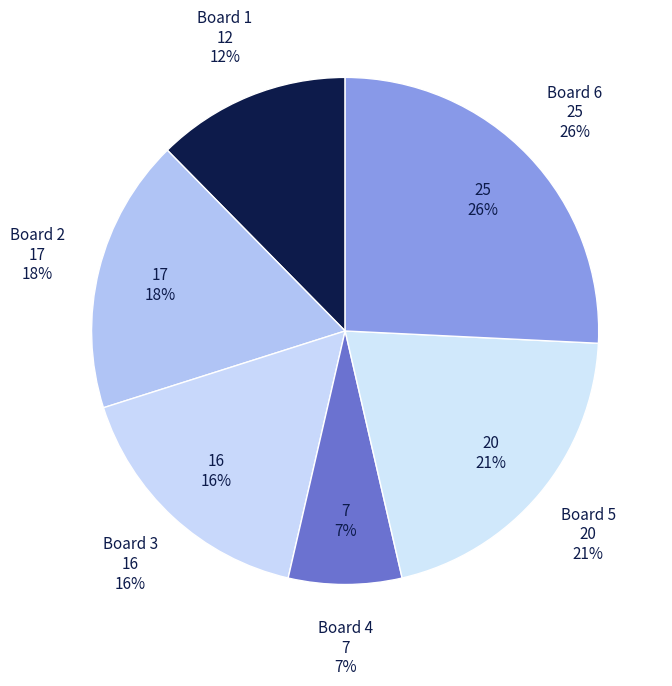

Does Board 3 account for over 50% of the chart?

No